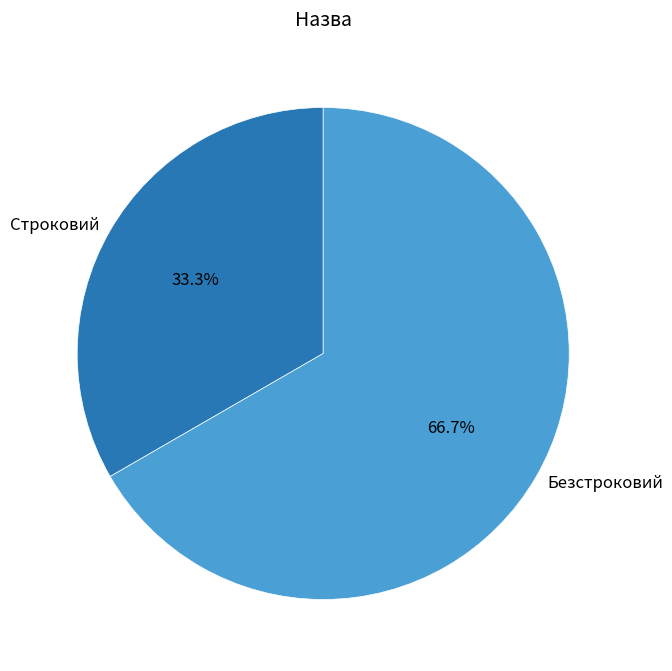

The Безстроковий slice represents 61% of the pie. True or false?

False